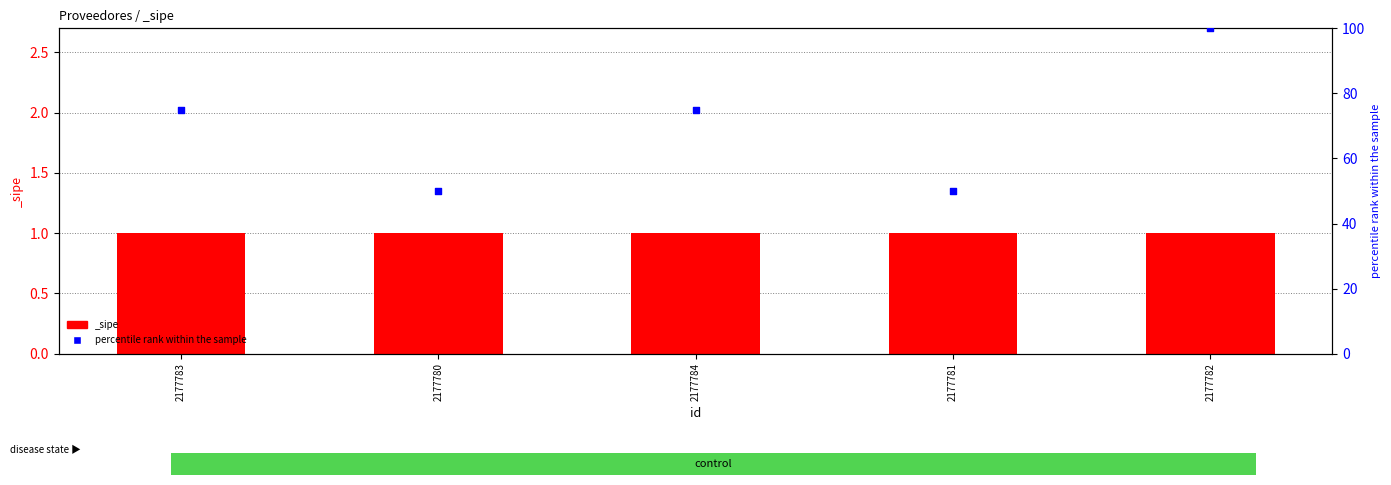

Which has a higher value, 2177782 or 2177784?

2177782